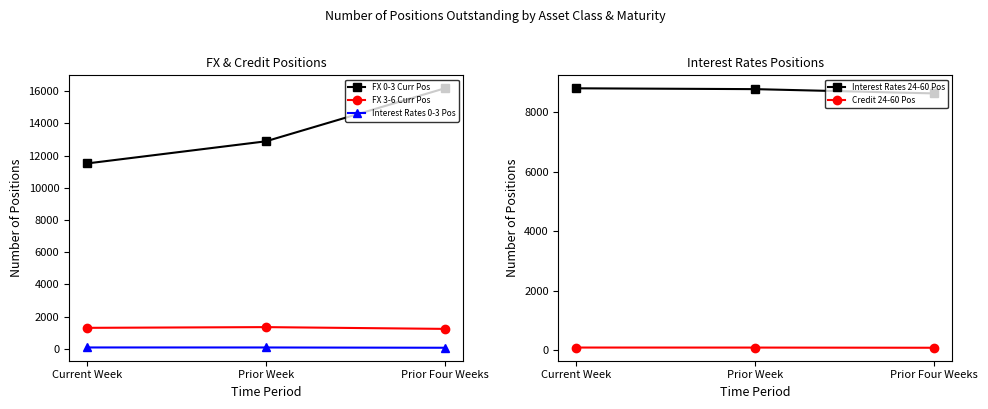

List the series in order of their peak value, highest first.

FX 0-3 Curr Pos, Interest Rates 24-60 Pos, FX 3-6 Curr Pos, Credit 24-60 Pos, Interest Rates 0-3 Pos